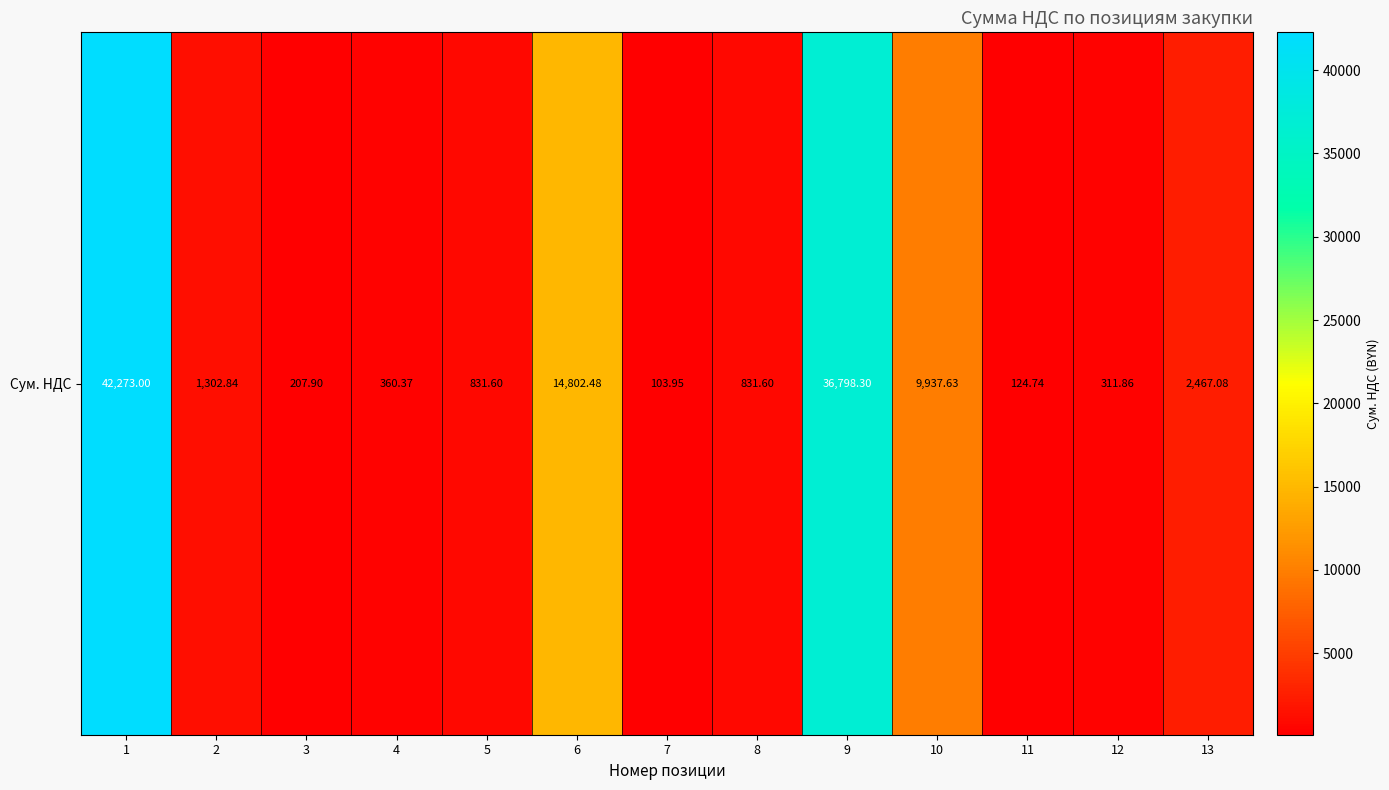

What is the smallest value displayed?

104.0